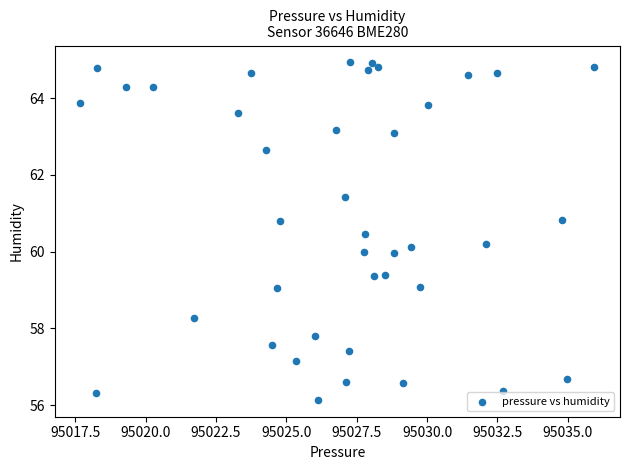

What is the range of X values (max minus min)?

18.2